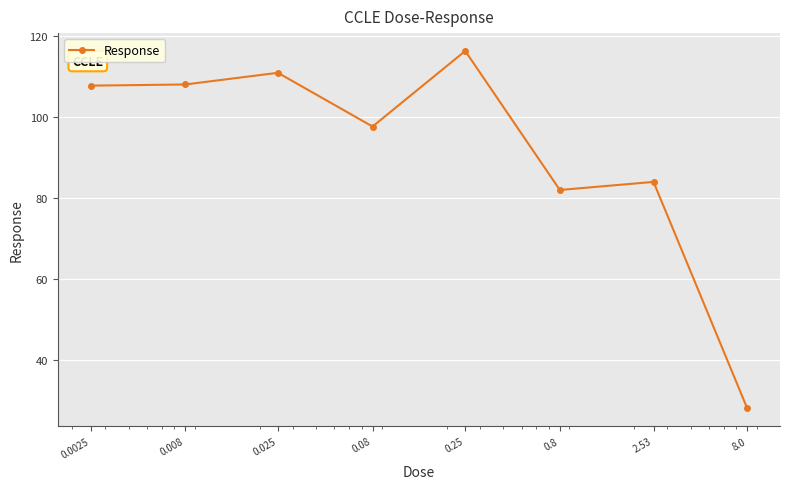

What is the value of the 1st point from the left?

107.8